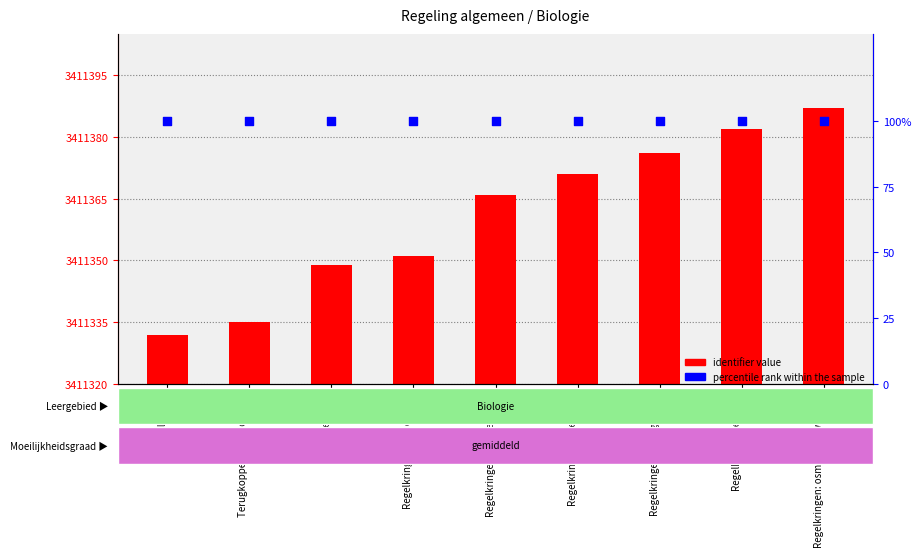

What are all the series names shown in the legend?

identifier value, percentile rank within the sample